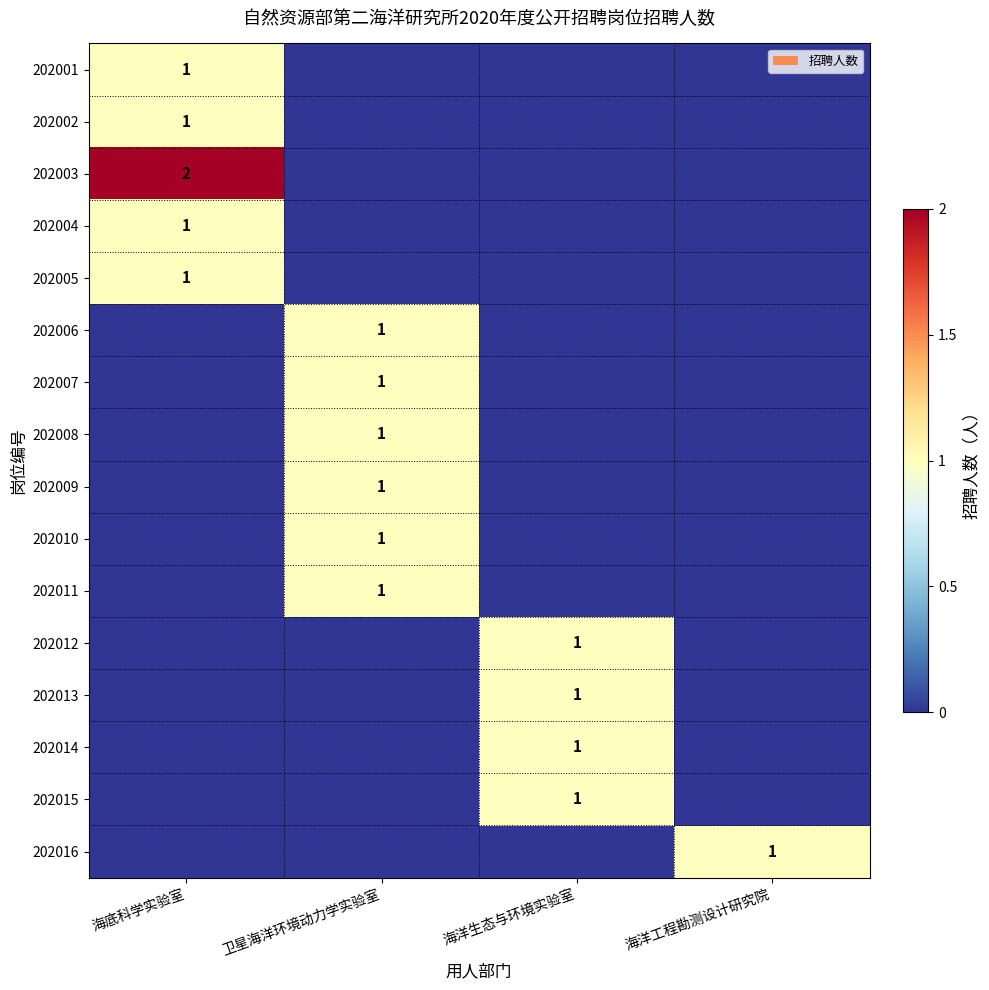

Is it true that 202015 equals 2 at 海洋生态与环境实验室?

False